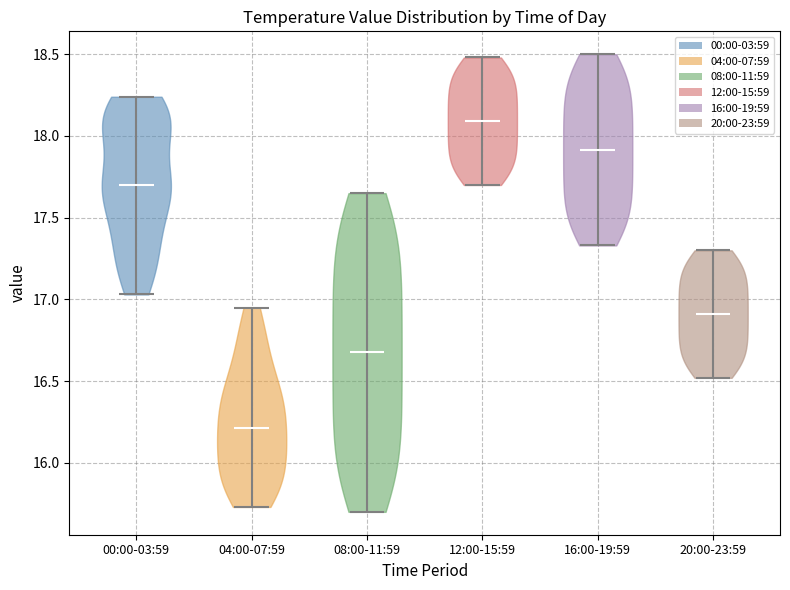

Which violin has the lowest median line?

04:00-07:59